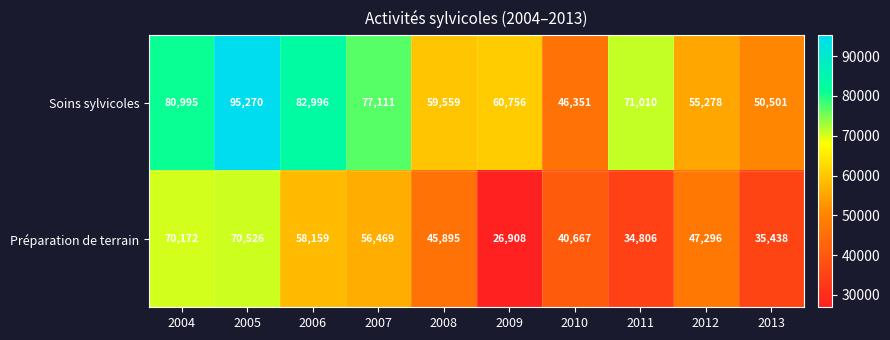

Where is Préparation de terrain nearest to the value 48717?

2012